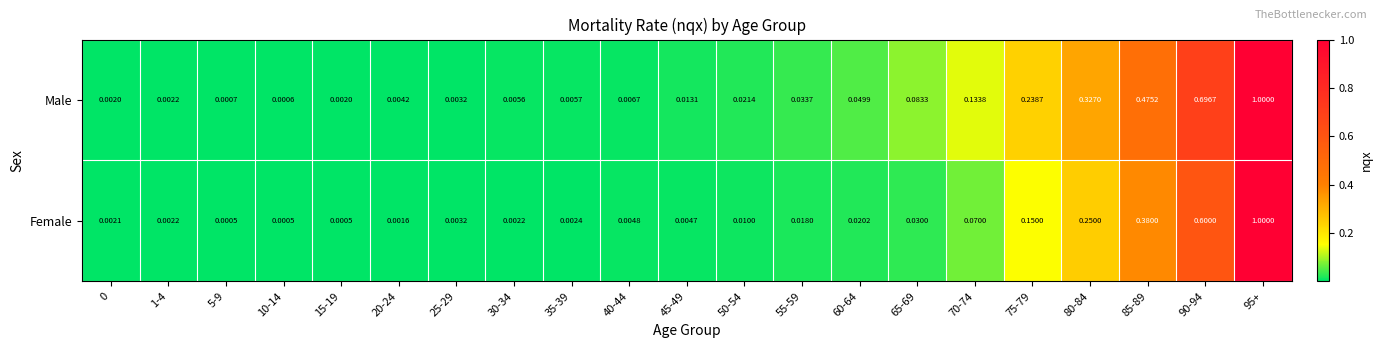

Is the value of Female at 65-69 greater than the value of Male at 45-49?

Yes